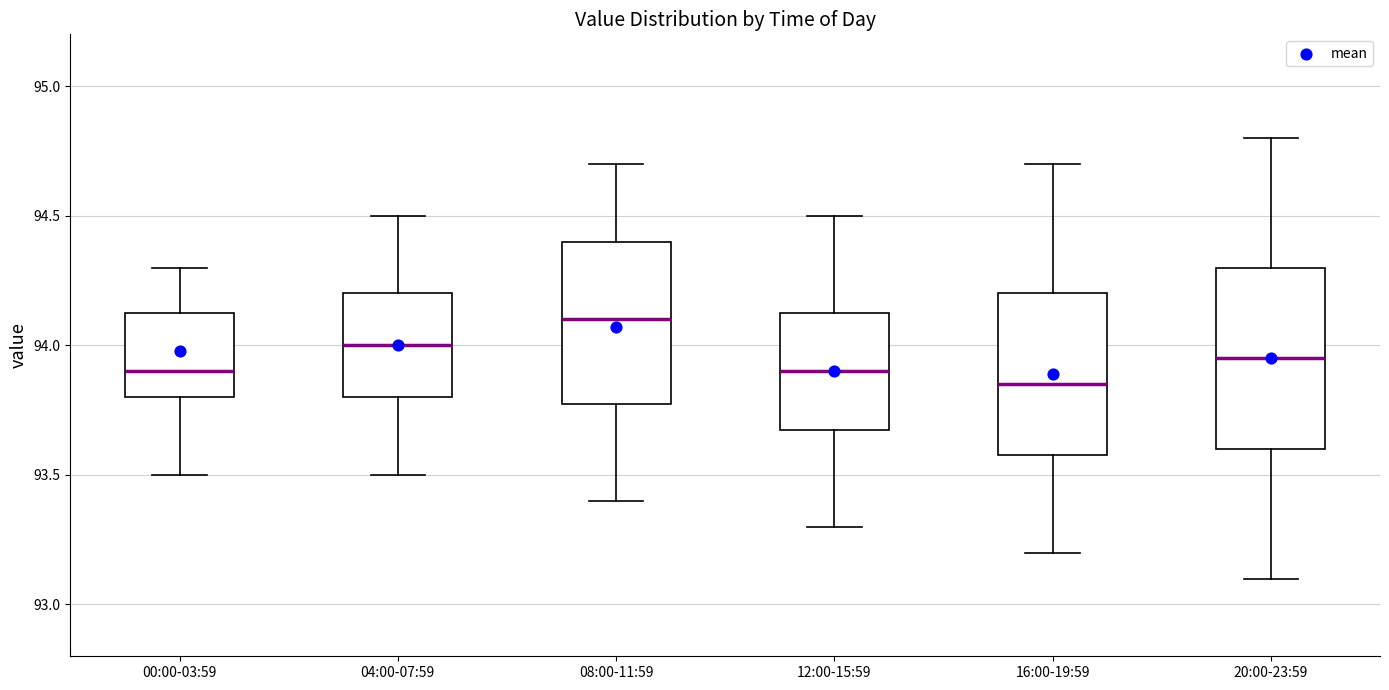

Reading left to right, transcribe this box plot: for each box, give where its median line is, the range the box spans, and where its two whiskers end, as read against the y-axis. The values are not printed on the chart, so give them approximately, as read against the axis.

00:00-03:59: median 93.90, box 93.80 to 94.15, whiskers 93.50 to 94.30
04:00-07:59: median 94.00, box 93.80 to 94.20, whiskers 93.50 to 94.50
08:00-11:59: median 94.10, box 93.80 to 94.40, whiskers 93.40 to 94.70
12:00-15:59: median 93.90, box 93.70 to 94.15, whiskers 93.30 to 94.50
16:00-19:59: median 93.85, box 93.60 to 94.20, whiskers 93.20 to 94.70
20:00-23:59: median 93.95, box 93.60 to 94.30, whiskers 93.10 to 94.80